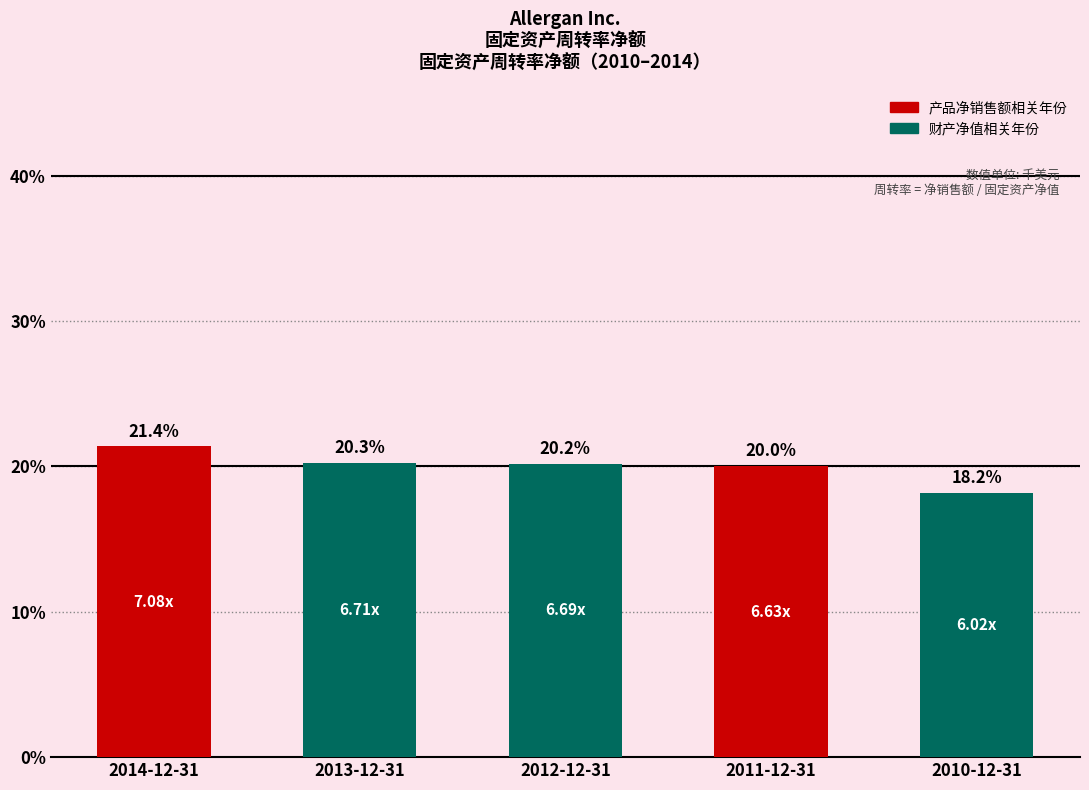

List the labels in order of value, largest first.

2014-12-31, 2013-12-31, 2012-12-31, 2011-12-31, 2010-12-31